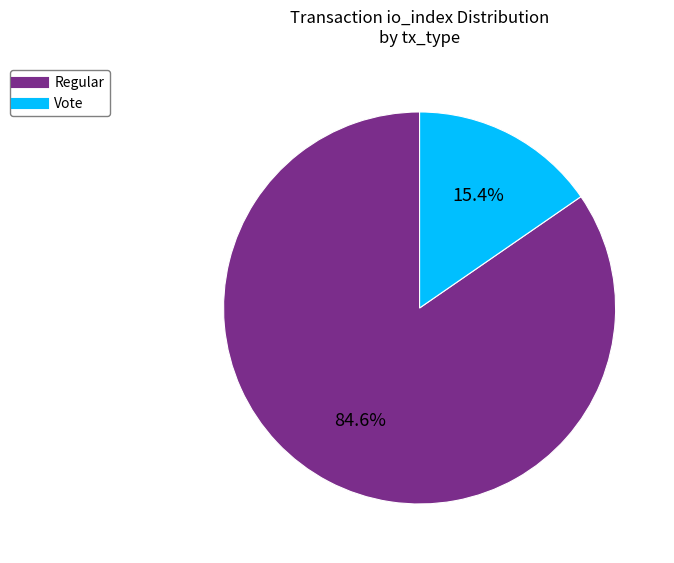

Is there any slice that represents more than half of the pie?

Yes